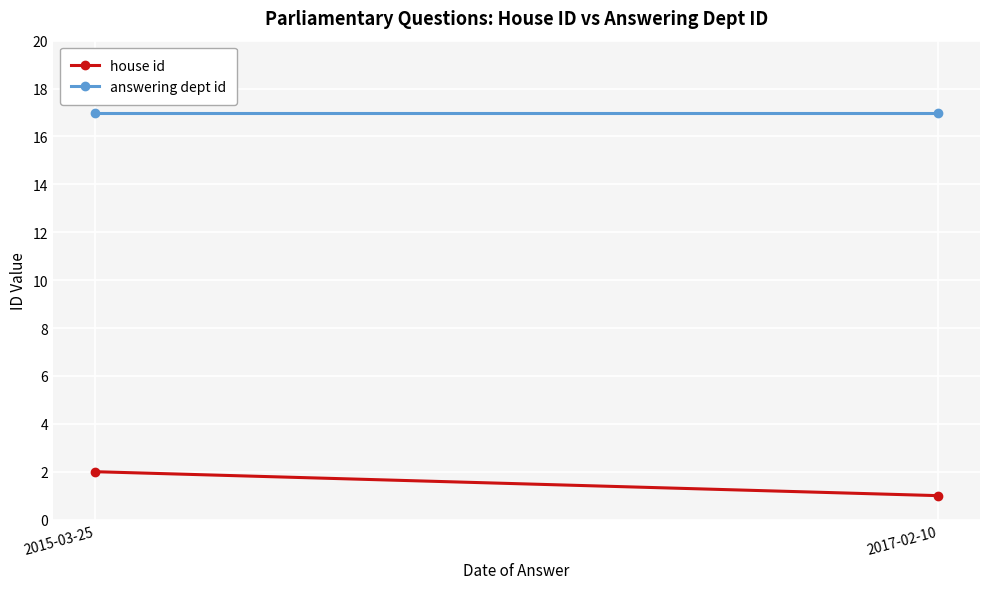

Is the value of house id at 2017-02-10 greater than the value of answering dept id at 2017-02-10?

No